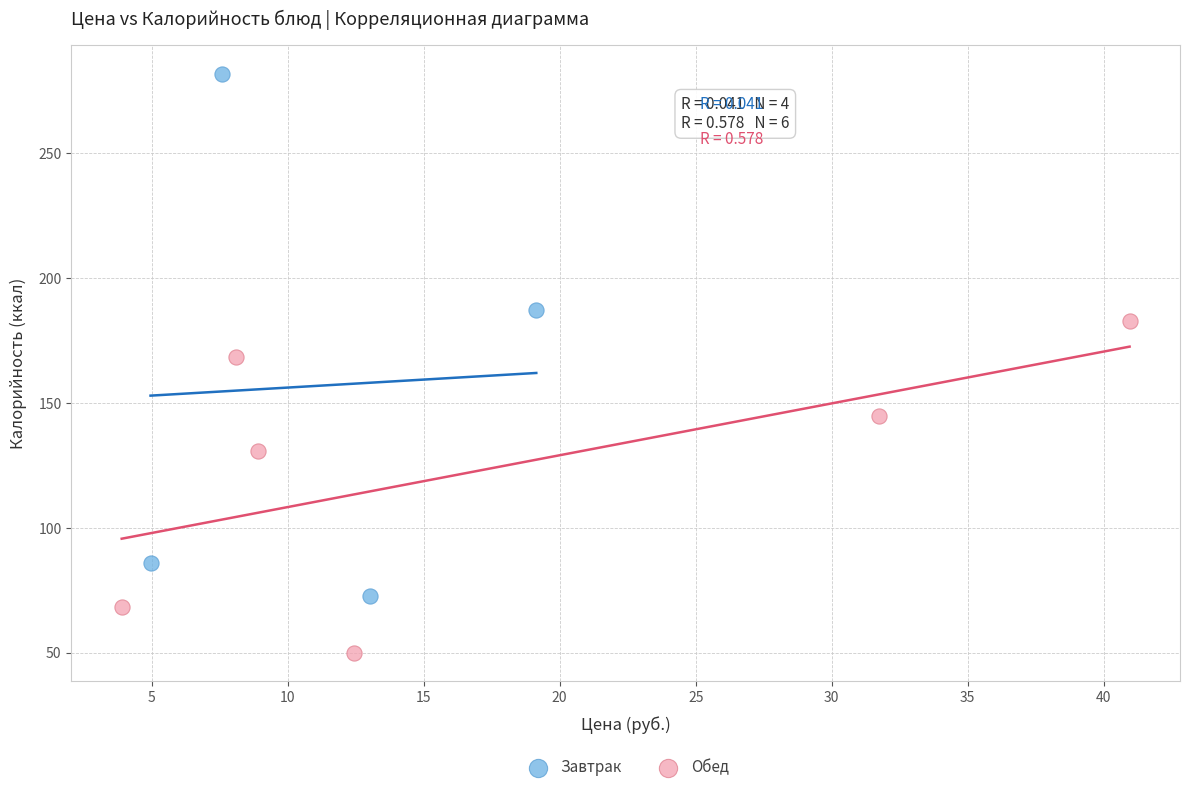

Which series reaches the minimum Y coordinate?

Обед